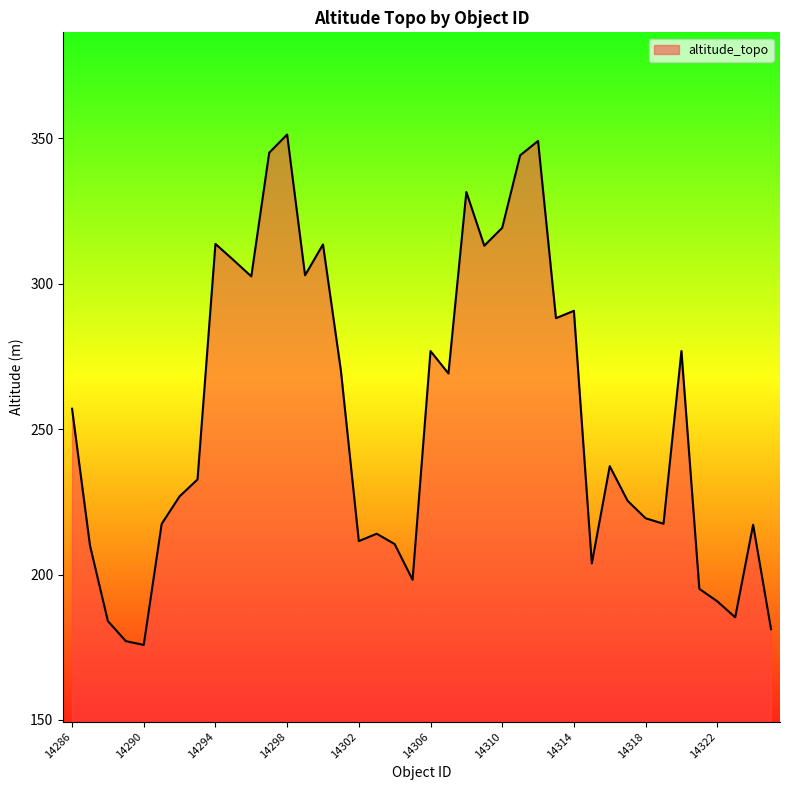

Does the chart display data point markers on the line(s)?

No